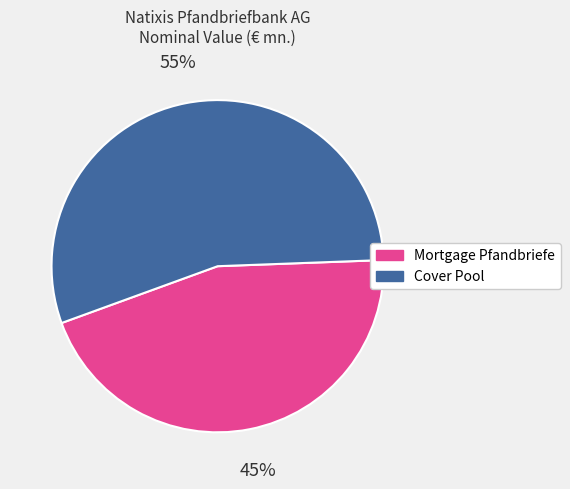

How many segments does this pie chart have?

2